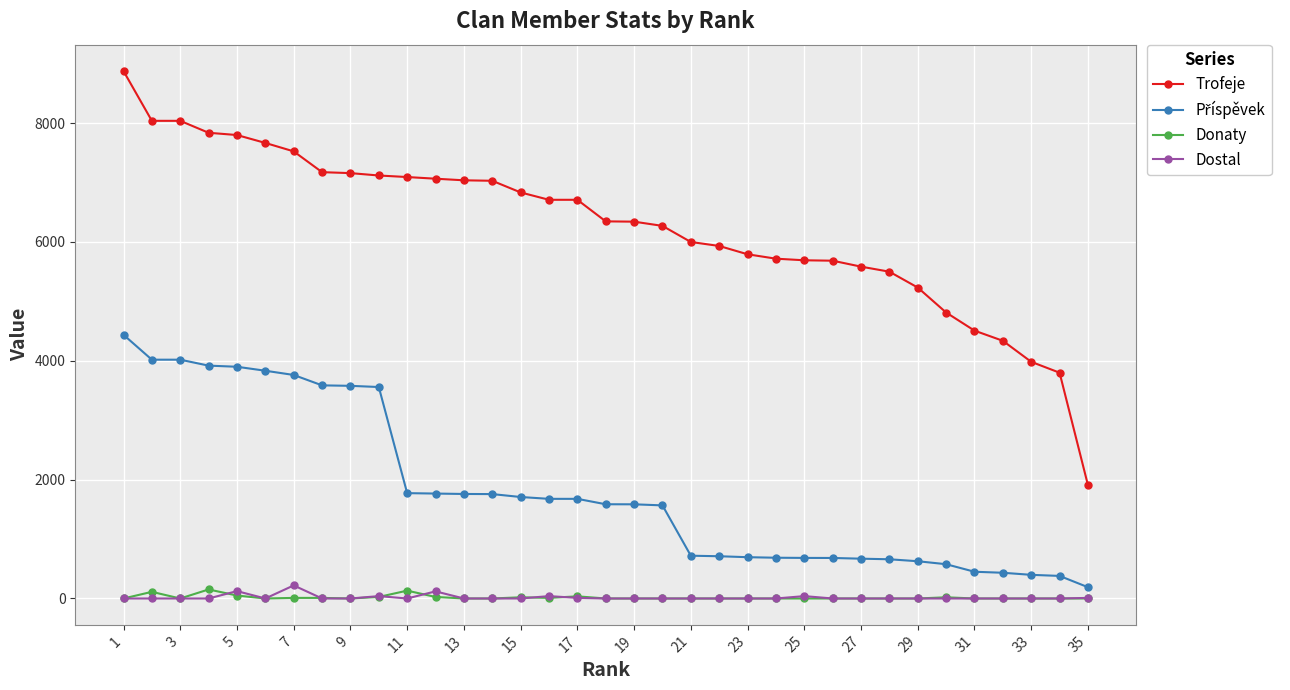

At how many categories does at least one series exceed 3402?

34